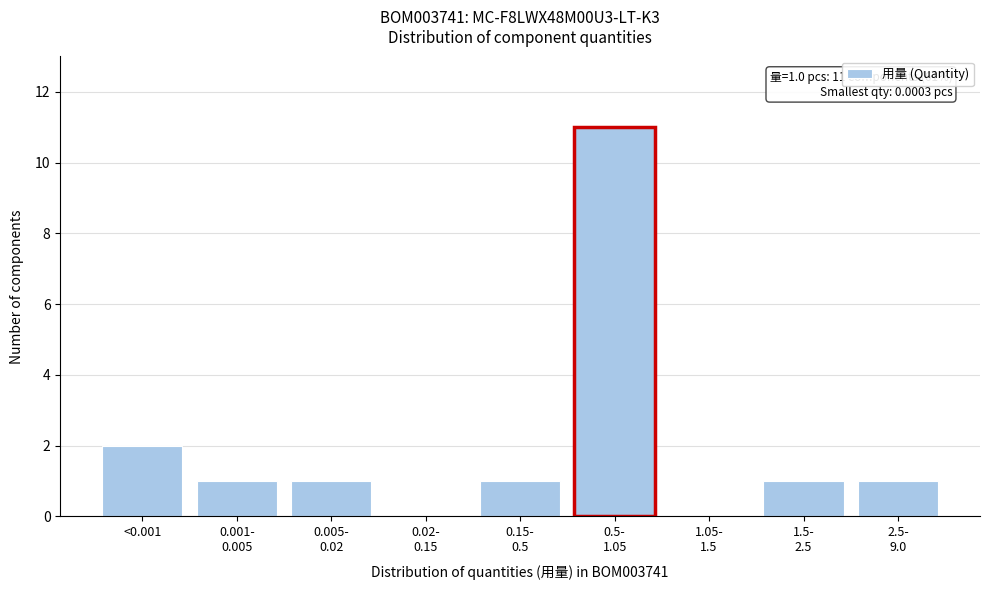

At which label is the value closest to 5?

<0.001